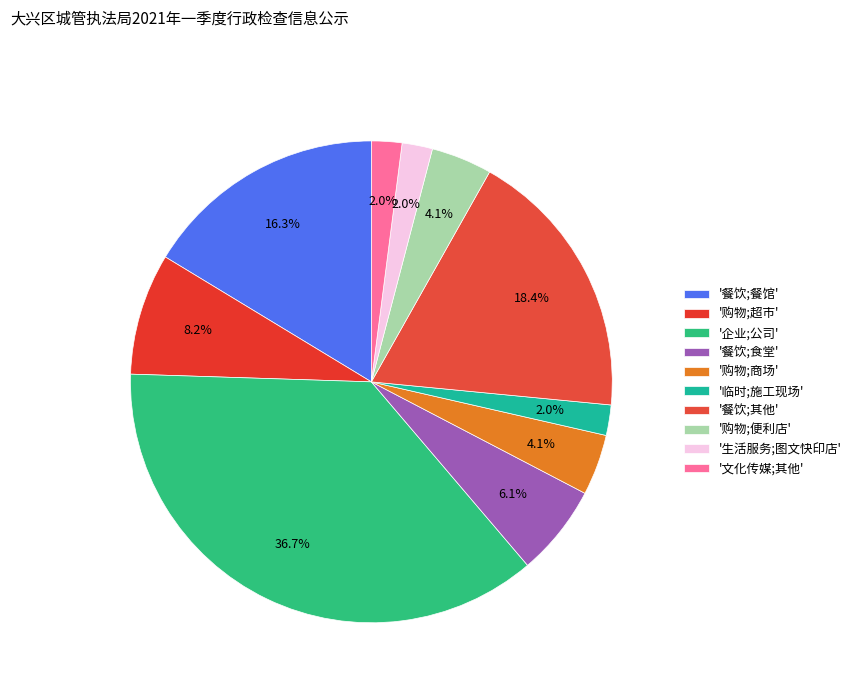

To the nearest percent, what is the difference between the largest and smallest slice percentages?

35%